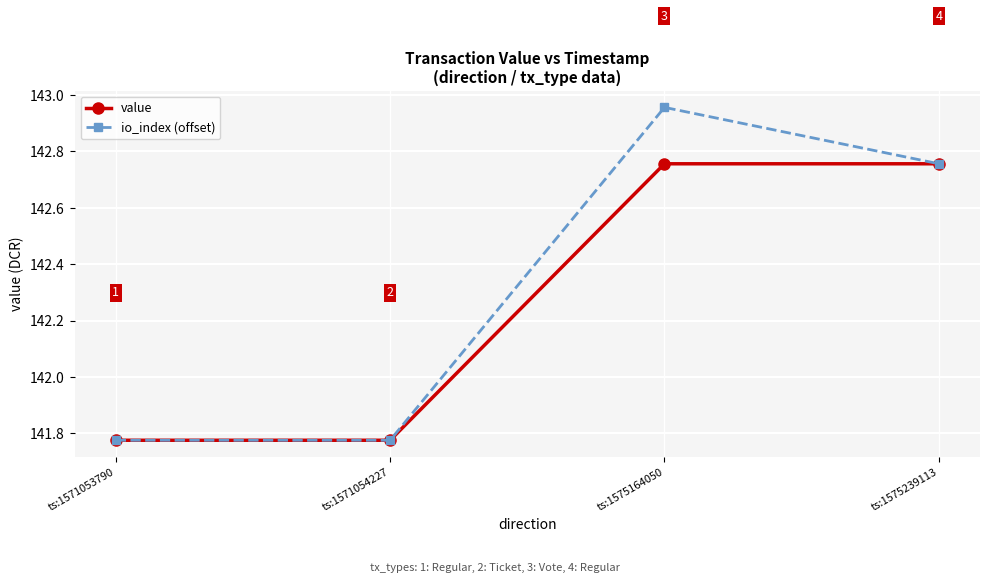

What are all the series names shown in the legend?

value, io_index (offset)